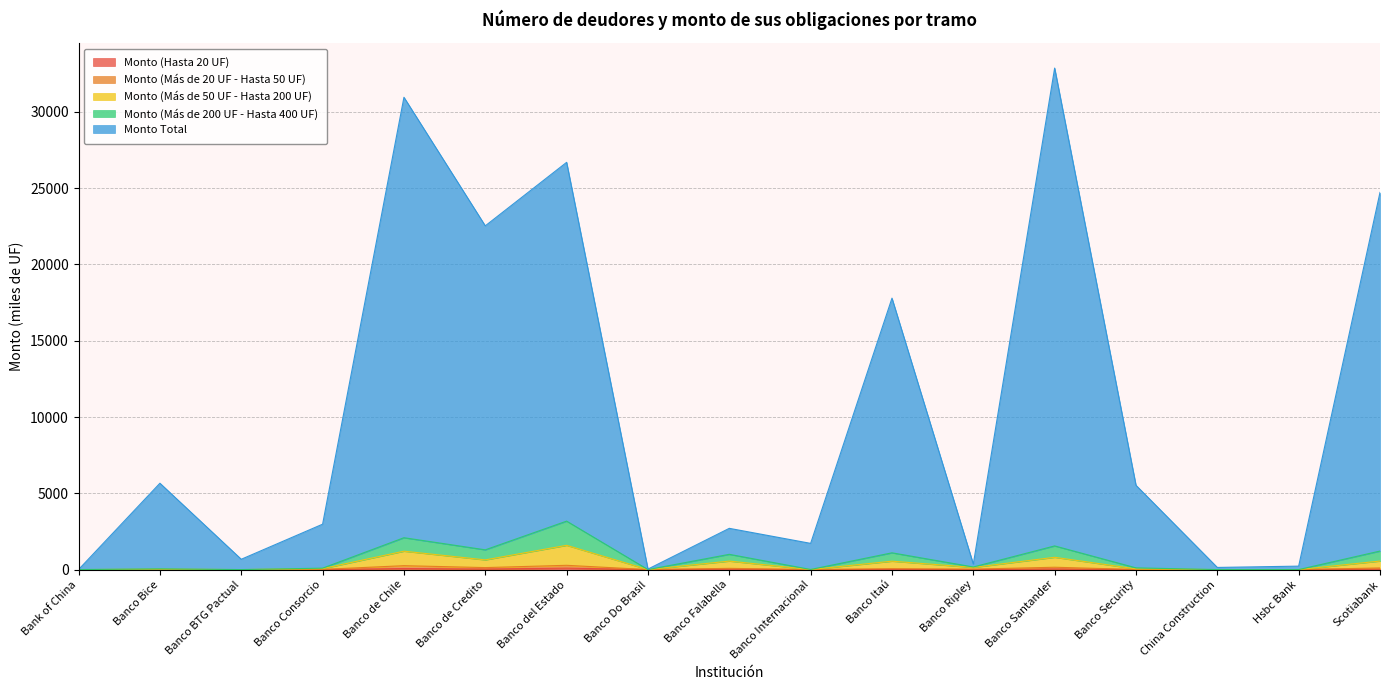

Does the chart have visible grid lines?

Yes